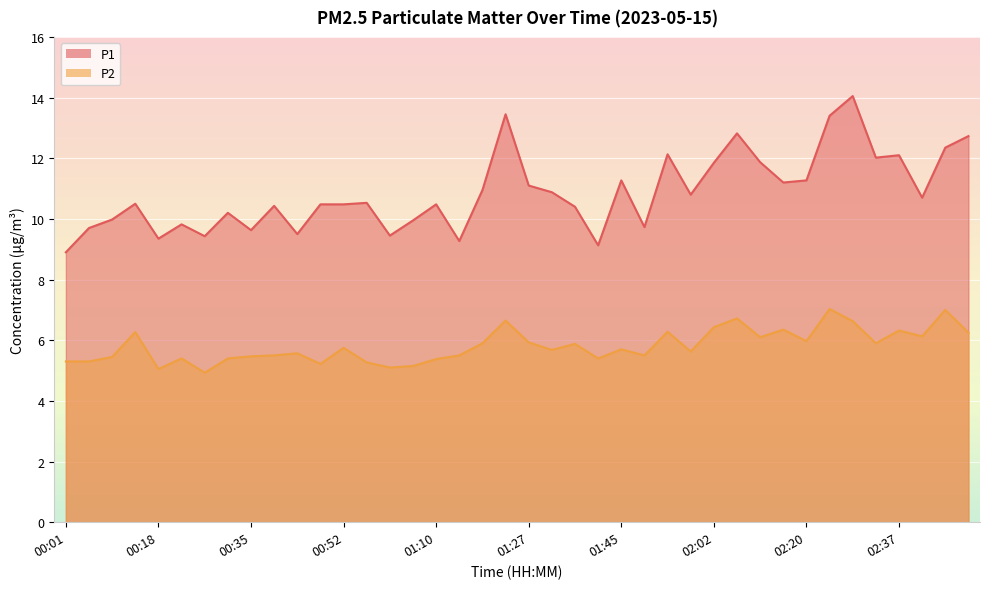

True or false: P2 has more than 1 points higher than both neighbors.

True